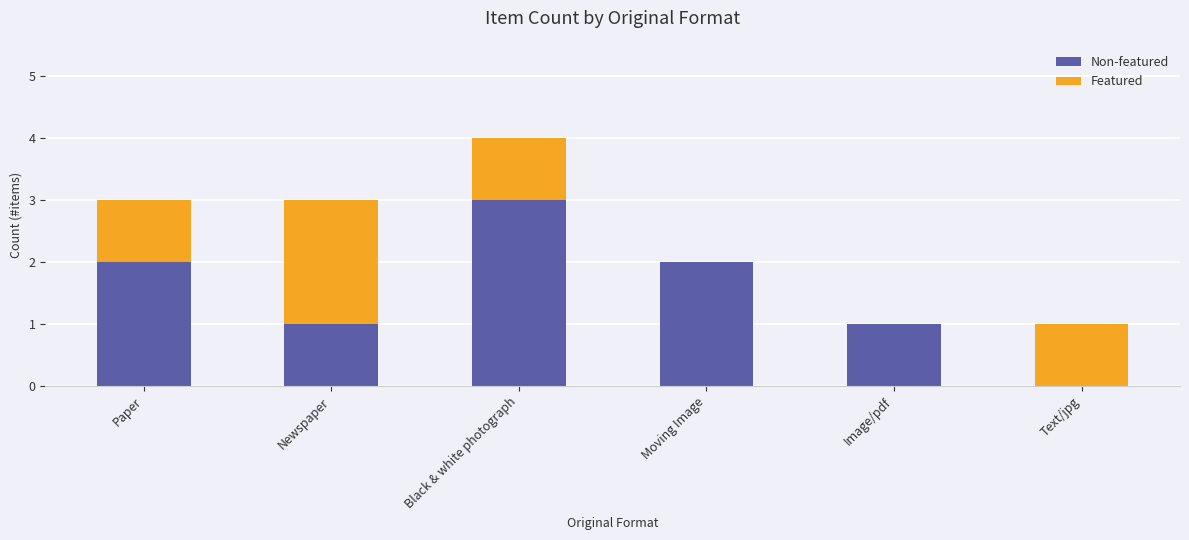

Does the chart contain stacked bars?

Yes